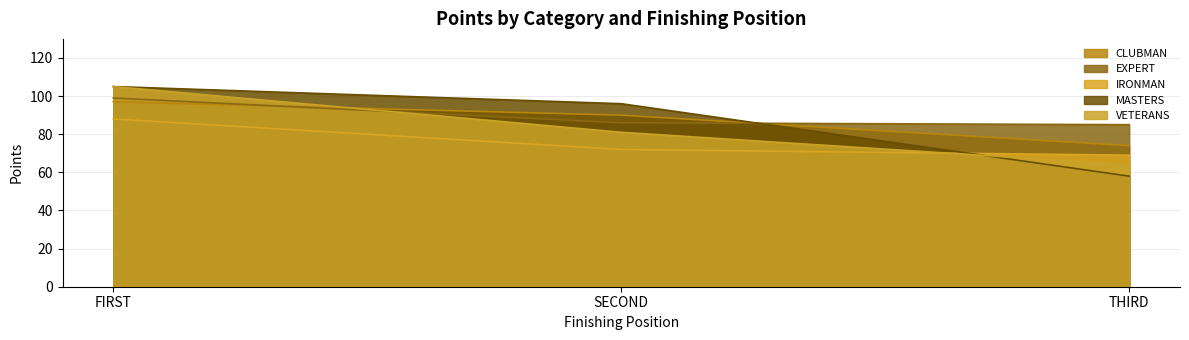

Is it true that CLUBMAN equals 166 at FIRST?

False